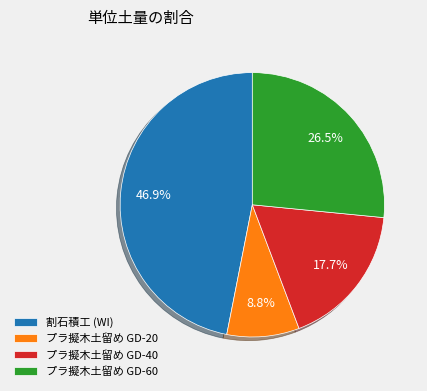

To the nearest percent, what is the difference between the プラ擬木土留め GD-60 and 割石積工 (WI) slice percentages?

20%